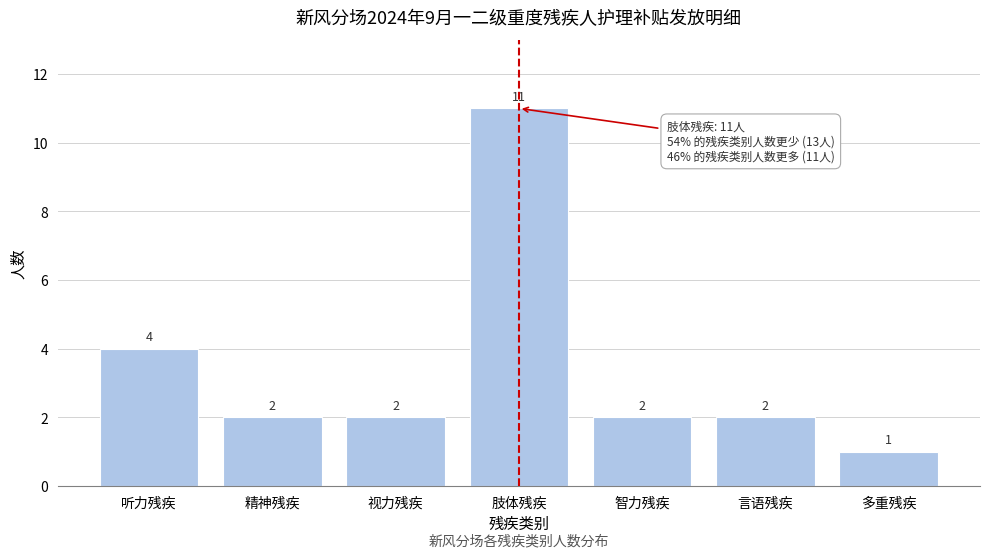

Reading right to left, list all the values displayed in this chart.

1	2	2	11	2	2	4